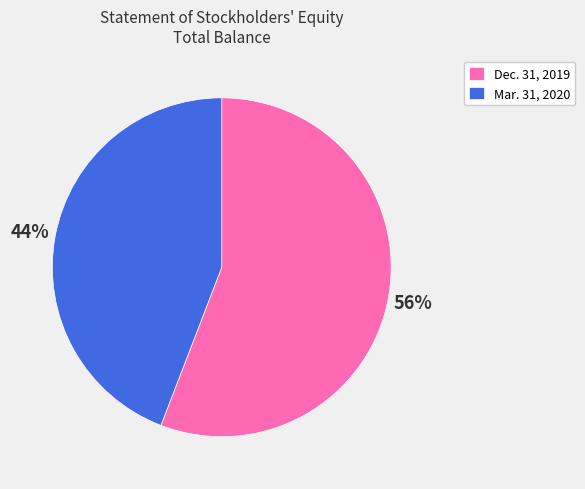

Combined, do Dec. 31, 2019 and Mar. 31, 2020 account for over 50%?

Yes